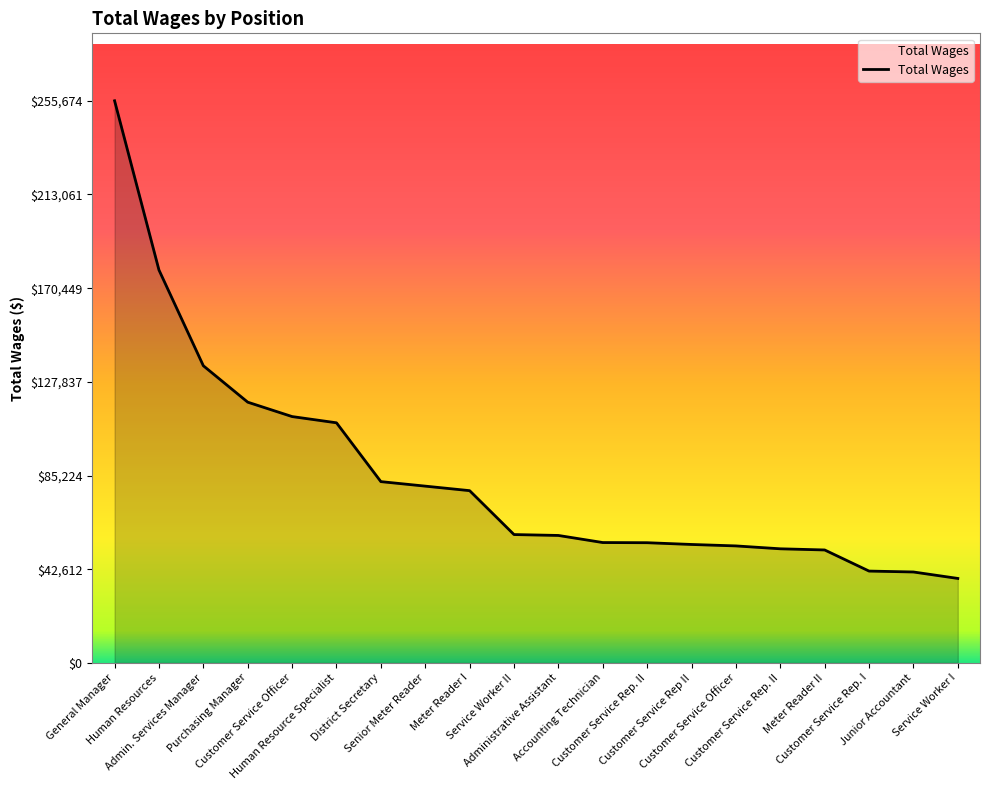

How many lines are shown in the chart?

1